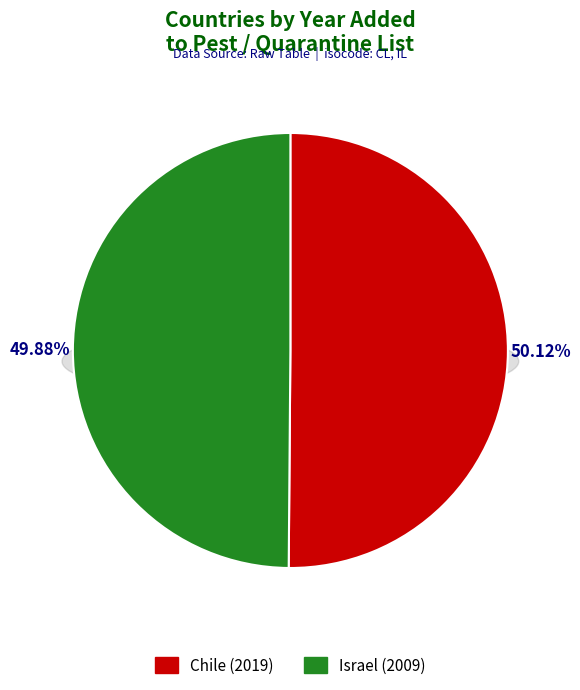

What is the smallest slice in the pie chart?

Israel